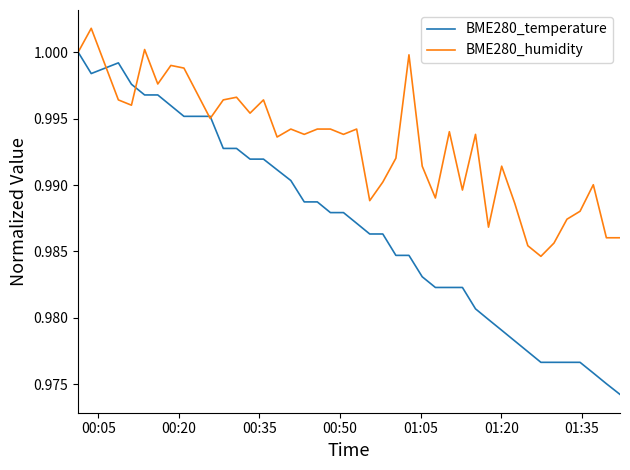

Which series has the largest total across all categories?

BME280_humidity